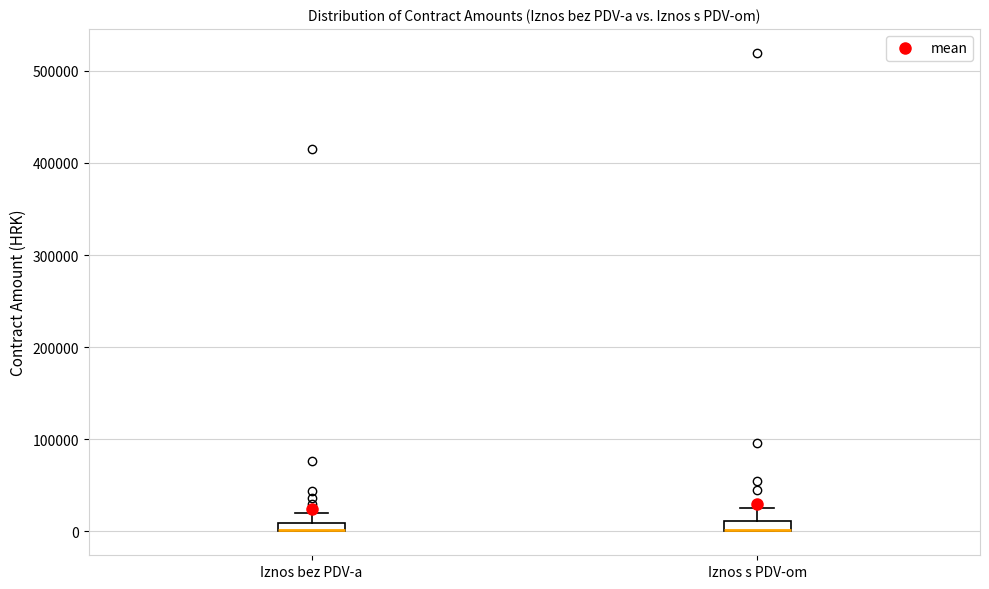

Where does the upper whisker of the box for Iznos s PDV-om end on the y-axis? The values are not printed on the chart, so give them approximately, as read against the axis.

30000